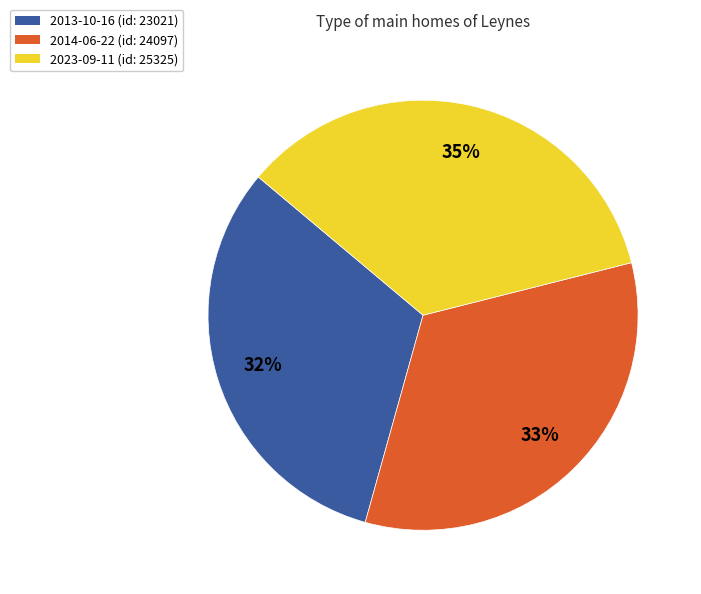

Which category has the biggest portion of the pie?

2023-09-11